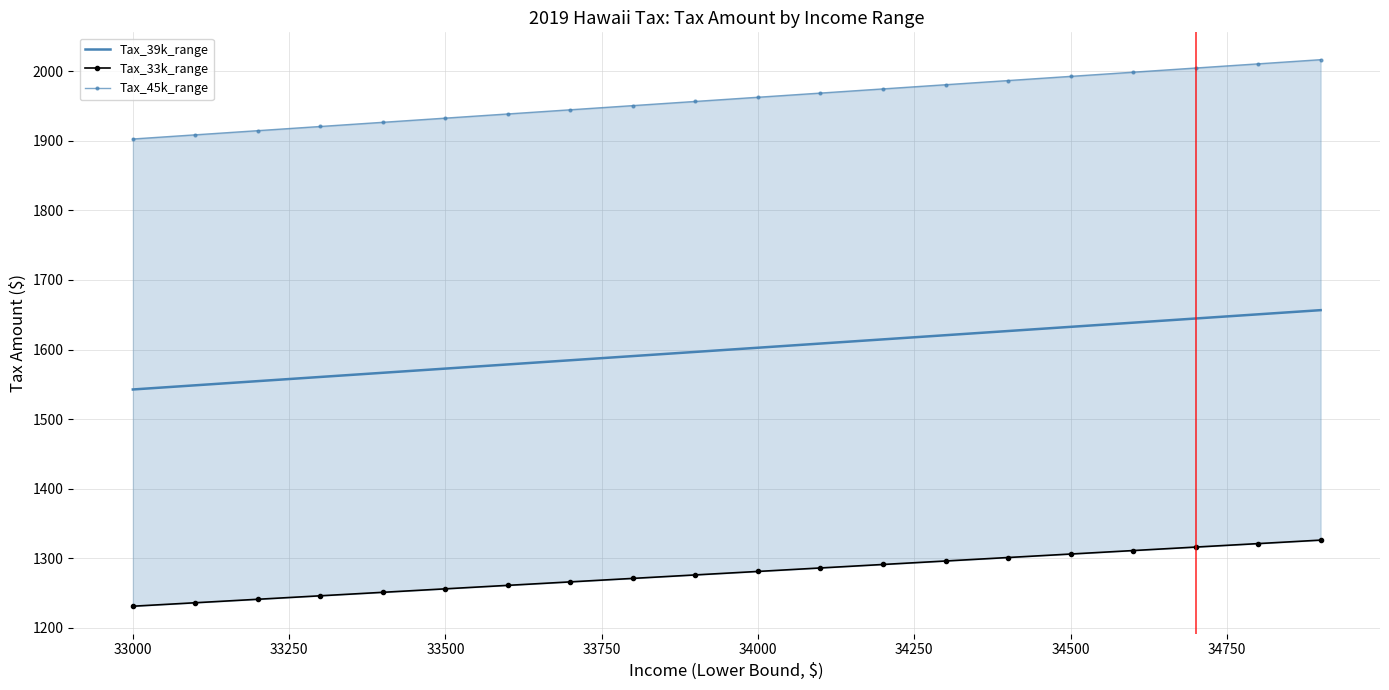

True or false: Tax_39k_range and Tax_45k_range intersect in this chart.

False